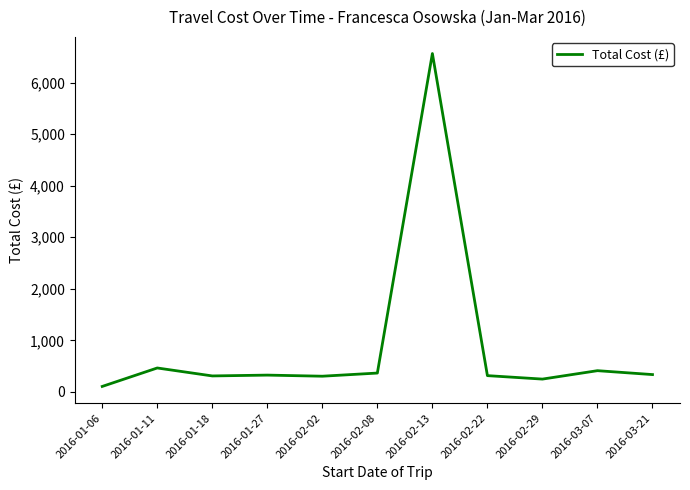

What is the difference between the values at 2016-01-11 and 2016-01-27?

138.2